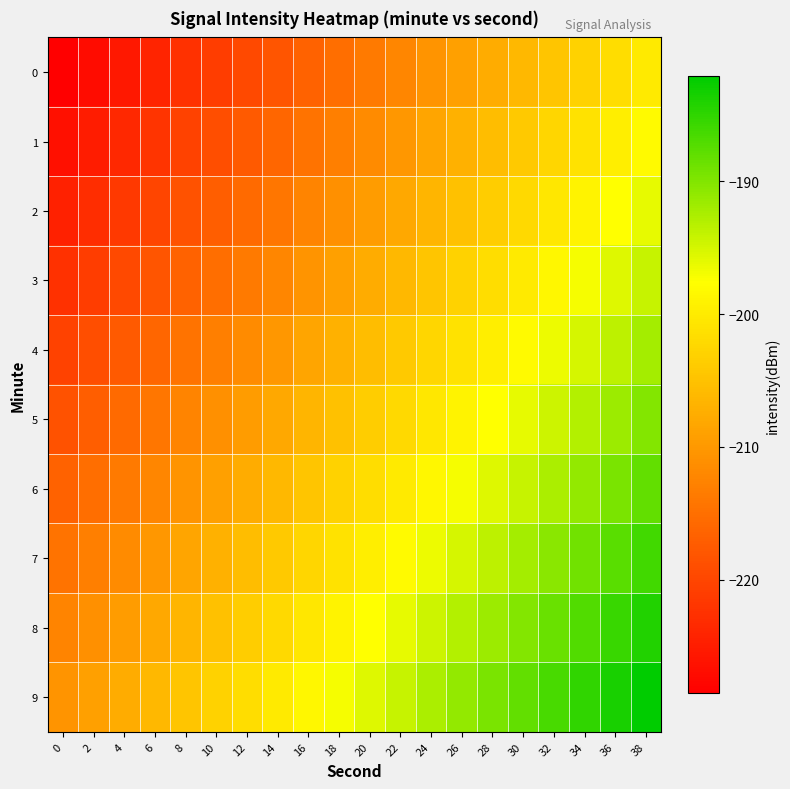

Reading right to left, list all the values displayed in this chart.

0: 38=-200.1	36=-201.6	34=-203.1	32=-204.6	30=-206.1	28=-207.6	26=-209.1	24=-210.6	22=-212.1	20=-213.6	18=-215.1	16=-216.6	14=-218.1	12=-219.6	10=-221.1	8=-222.6	6=-224.1	4=-225.6	2=-227.1	0=-228.6
1: 38=-198.1	36=-199.6	34=-201.1	32=-202.6	30=-204.1	28=-205.6	26=-207.1	24=-208.6	22=-210.1	20=-211.6	18=-213.1	16=-214.6	14=-216.1	12=-217.6	10=-219.1	8=-220.6	6=-222.1	4=-223.6	2=-225.1	0=-226.6
2: 38=-196.1	36=-197.6	34=-199.1	32=-200.6	30=-202.1	28=-203.6	26=-205.1	24=-206.6	22=-208.1	20=-209.6	18=-211.1	16=-212.6	14=-214.1	12=-215.6	10=-217.1	8=-218.6	6=-220.1	4=-221.6	2=-223.1	0=-224.6
3: 38=-194.1	36=-195.6	34=-197.1	32=-198.6	30=-200.1	28=-201.6	26=-203.1	24=-204.6	22=-206.1	20=-207.6	18=-209.1	16=-210.6	14=-212.1	12=-213.6	10=-215.1	8=-216.6	6=-218.1	4=-219.6	2=-221.1	0=-222.6
4: 38=-192.1	36=-193.6	34=-195.1	32=-196.6	30=-198.1	28=-199.6	26=-201.1	24=-202.6	22=-204.1	20=-205.6	18=-207.1	16=-208.6	14=-210.1	12=-211.6	10=-213.1	8=-214.6	6=-216.1	4=-217.6	2=-219.1	0=-220.6
5: 38=-190.1	36=-191.6	34=-193.1	32=-194.6	30=-196.1	28=-197.6	26=-199.1	24=-200.6	22=-202.1	20=-203.6	18=-205.1	16=-206.6	14=-208.1	12=-209.6	10=-211.1	8=-212.6	6=-214.1	4=-215.6	2=-217.1	0=-218.6
6: 38=-188.1	36=-189.6	34=-191.1	32=-192.6	30=-194.1	28=-195.6	26=-197.1	24=-198.6	22=-200.1	20=-201.6	18=-203.1	16=-204.6	14=-206.1	12=-207.6	10=-209.1	8=-210.6	6=-212.1	4=-213.6	2=-215.1	0=-216.6
7: 38=-186.1	36=-187.6	34=-189.1	32=-190.6	30=-192.1	28=-193.6	26=-195.1	24=-196.6	22=-198.1	20=-199.6	18=-201.1	16=-202.6	14=-204.1	12=-205.6	10=-207.1	8=-208.6	6=-210.1	4=-211.6	2=-213.1	0=-214.6
8: 38=-184.1	36=-185.6	34=-187.1	32=-188.6	30=-190.1	28=-191.6	26=-193.1	24=-194.6	22=-196.1	20=-197.6	18=-199.1	16=-200.6	14=-202.1	12=-203.6	10=-205.1	8=-206.6	6=-208.1	4=-209.6	2=-211.1	0=-212.6
9: 38=-182.1	36=-183.6	34=-185.1	32=-186.6	30=-188.1	28=-189.6	26=-191.1	24=-192.6	22=-194.1	20=-195.6	18=-197.1	16=-198.6	14=-200.1	12=-201.6	10=-203.1	8=-204.6	6=-206.1	4=-207.6	2=-209.1	0=-210.6